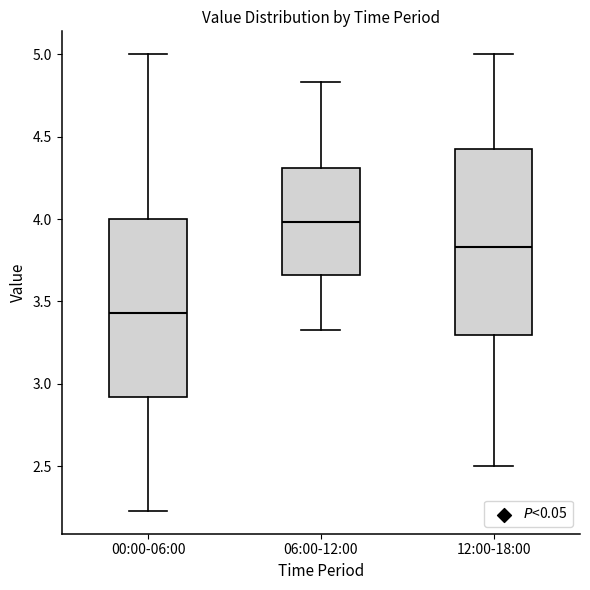

Which box has the highest median line?

06:00-12:00